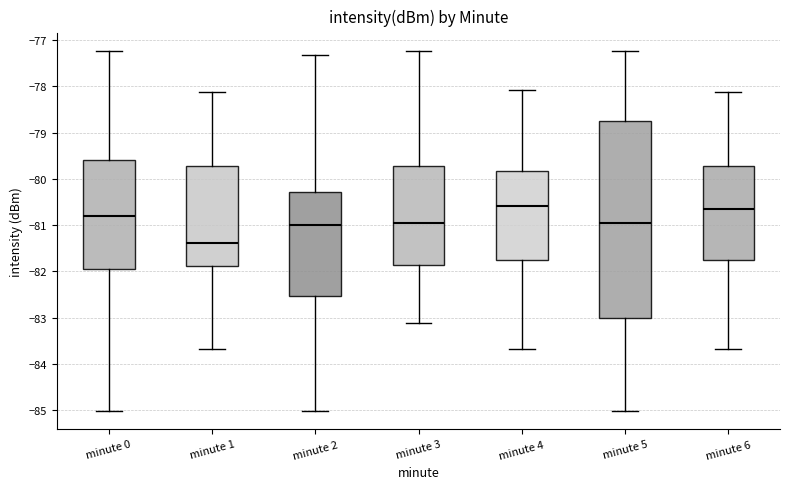

Reading left to right, transcribe this box plot: for each box, give where its median line is, the range the box spans, and where its two whiskers end, as read against the y-axis. The values are not printed on the chart, so give them approximately, as read against the axis.

minute 0: median -80.8, box -82.0 to -79.6, whiskers -85.0 to -77.2
minute 1: median -81.4, box -81.9 to -79.7, whiskers -83.7 to -78.1
minute 2: median -81.0, box -82.5 to -80.3, whiskers -85.0 to -77.3
minute 3: median -80.9, box -81.8 to -79.7, whiskers -83.1 to -77.2
minute 4: median -80.6, box -81.8 to -79.8, whiskers -83.7 to -78.1
minute 5: median -80.9, box -83.0 to -78.7, whiskers -85.0 to -77.2
minute 6: median -80.6, box -81.8 to -79.7, whiskers -83.7 to -78.1